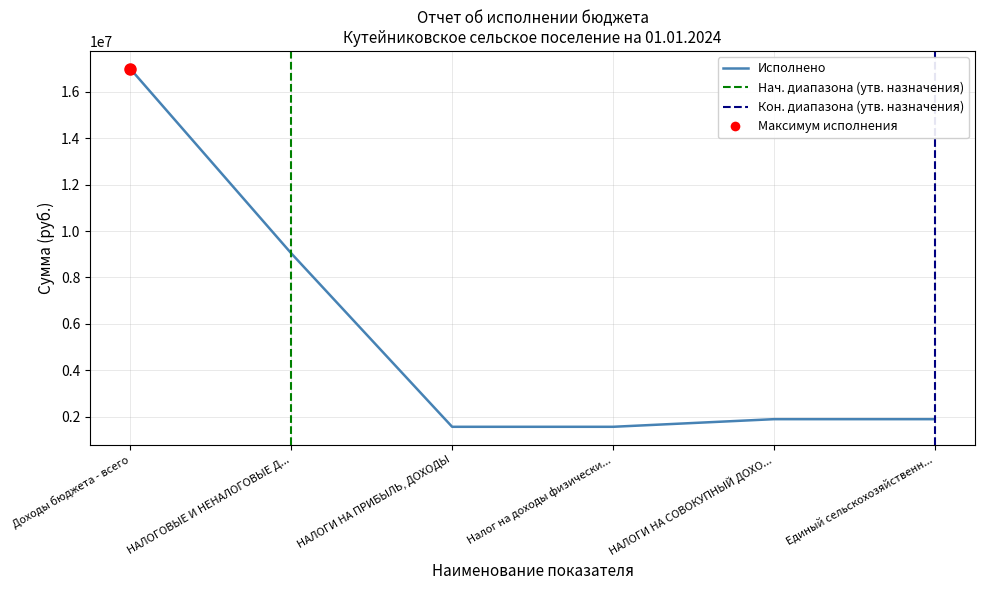

What is the smallest value displayed?

1560067.9